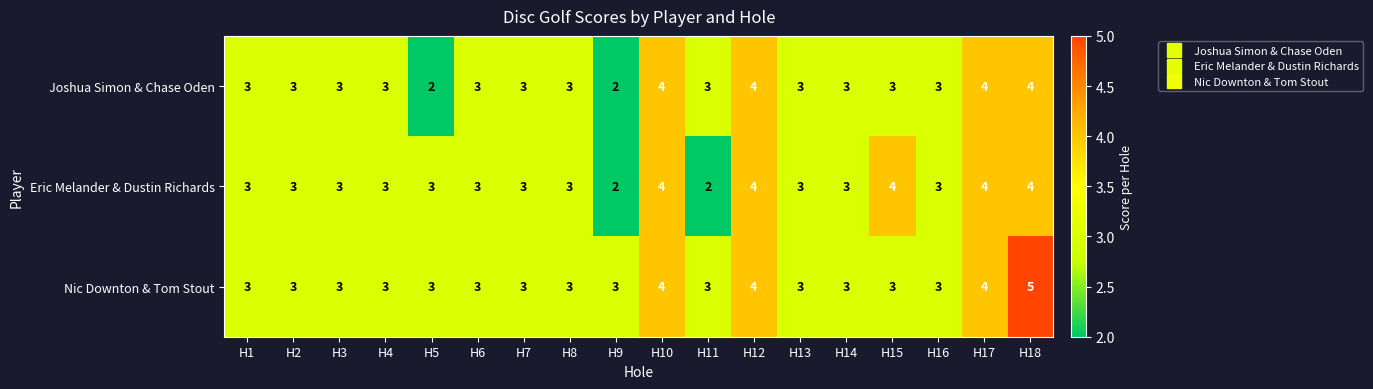

What is the maximum value shown in the chart?

5